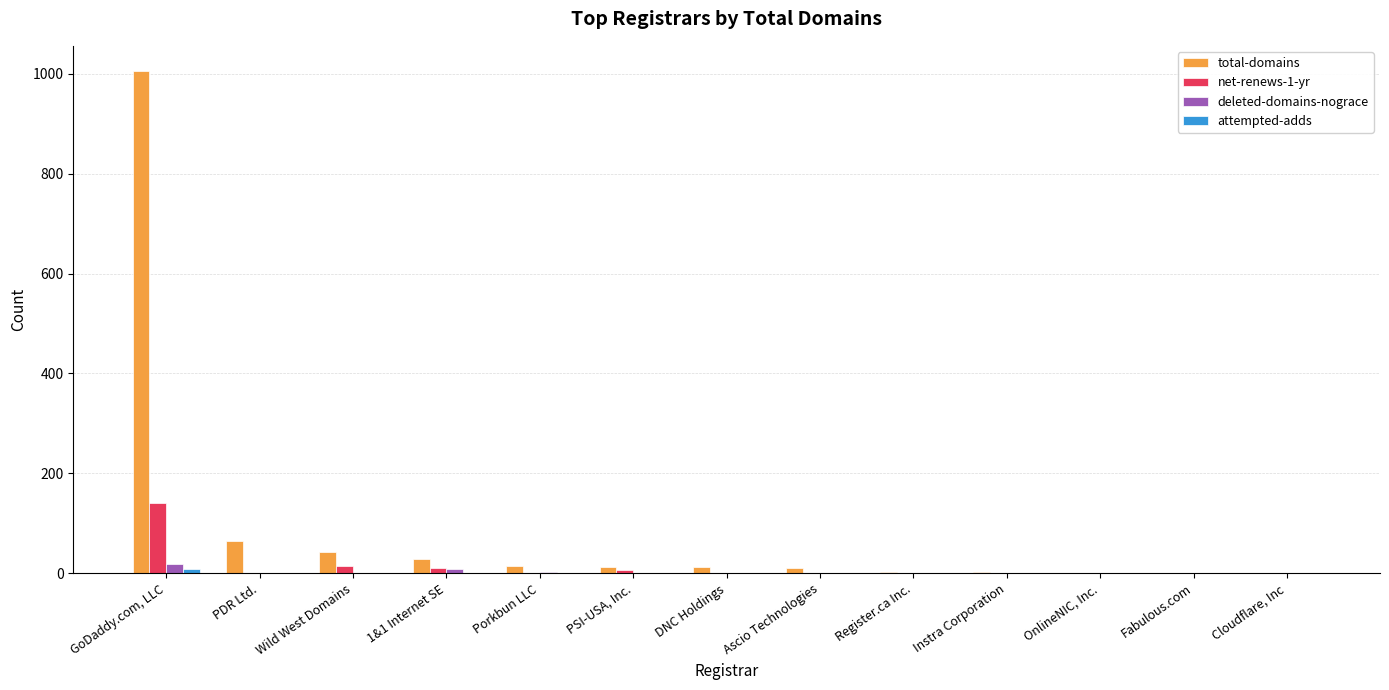

Does the chart contain stacked bars?

No